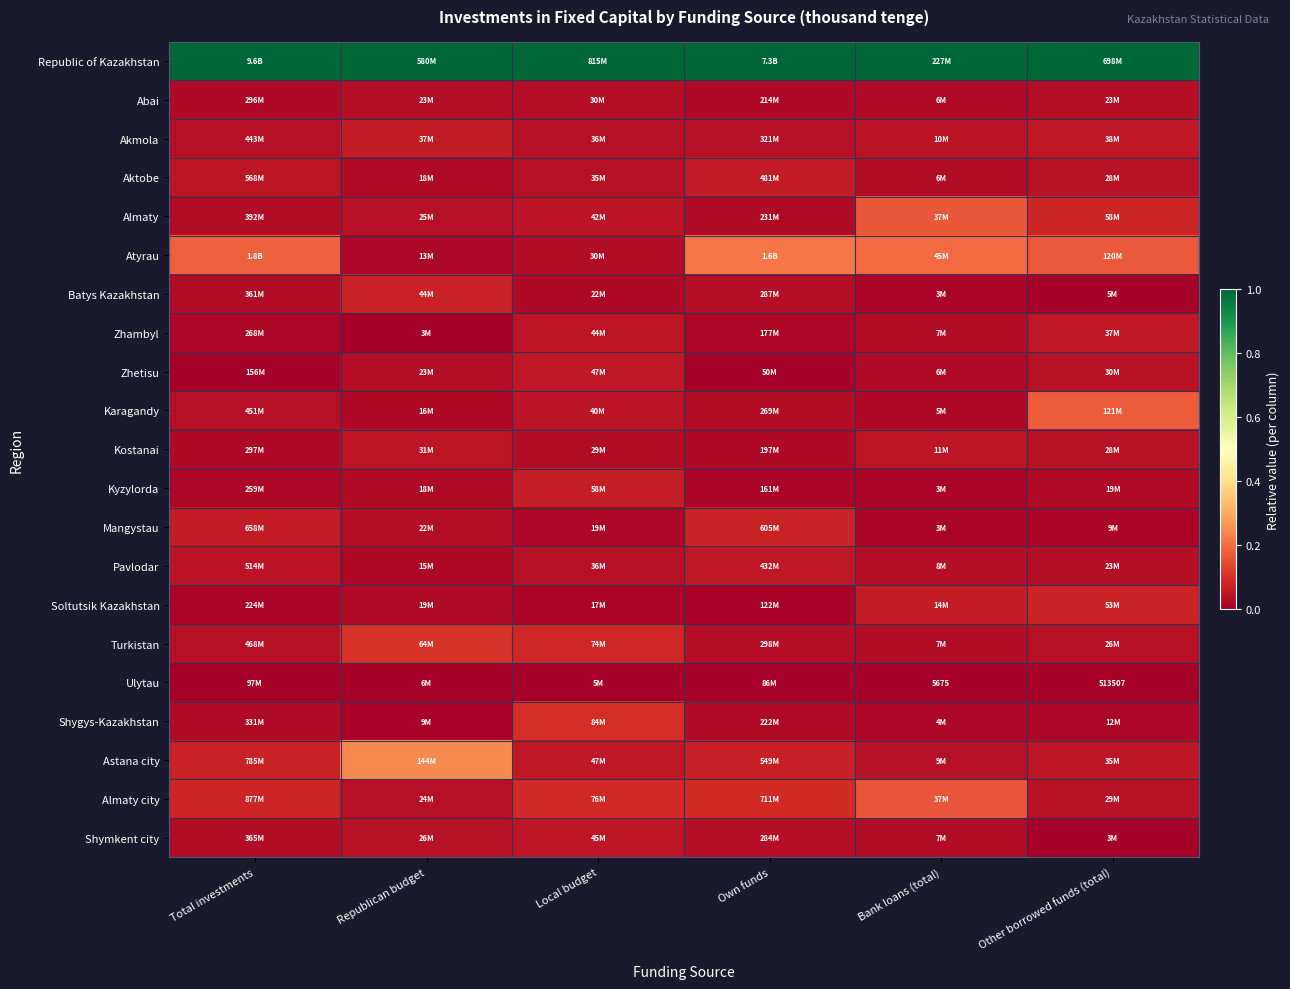

At how many categories does at least one series exceed 0?

6